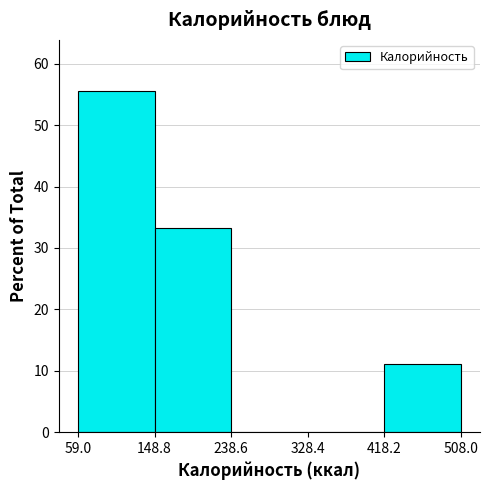

Reading left to right, transcribe this chart: for each bar, give the range it covers on the x-axis and its height. The values are not printed on the chart, so give them approximately, as read against the axis.

59.0 to 148.8: 56
148.8 to 238.6: 33
238.6 to 328.4: 0
328.4 to 418.2: 0
418.2 to 508.0: 11